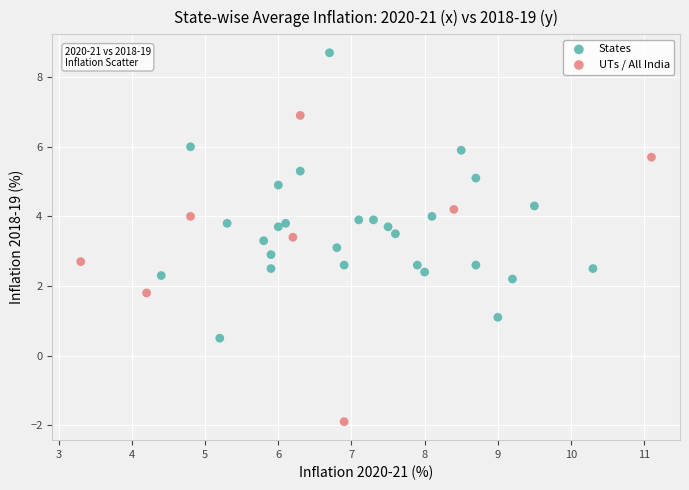

Which series has the largest Y range (max minus min)?

UTs / All India